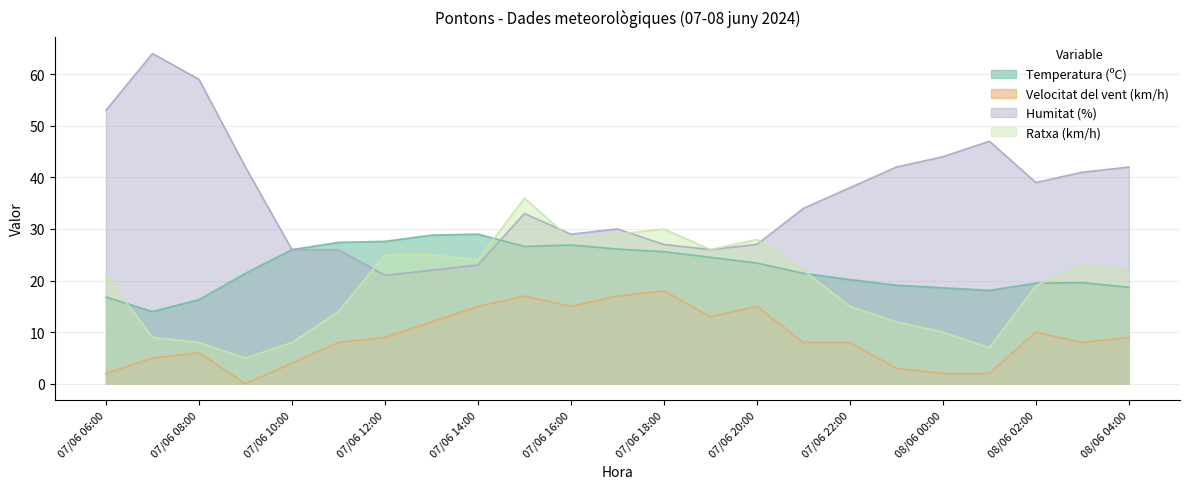

At which category is the sum across all series the highest?

07/06 15:00